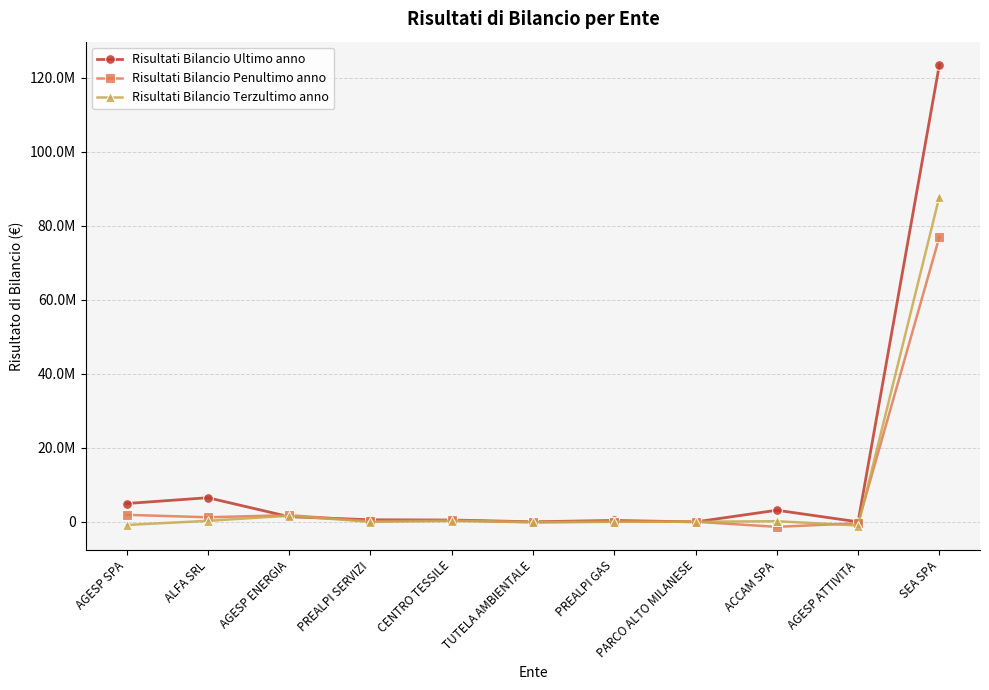

Between PREALPI SERVIZI and CENTRO TESSILE, which series saw the biggest shift?

Risultati Bilancio Terzultimo anno